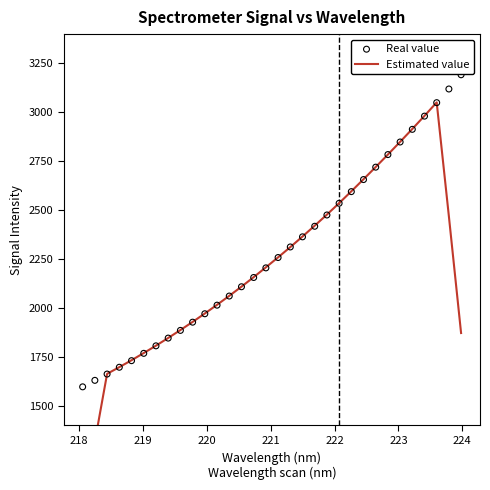

What are all the series names shown in the legend?

Estimated value, Real value